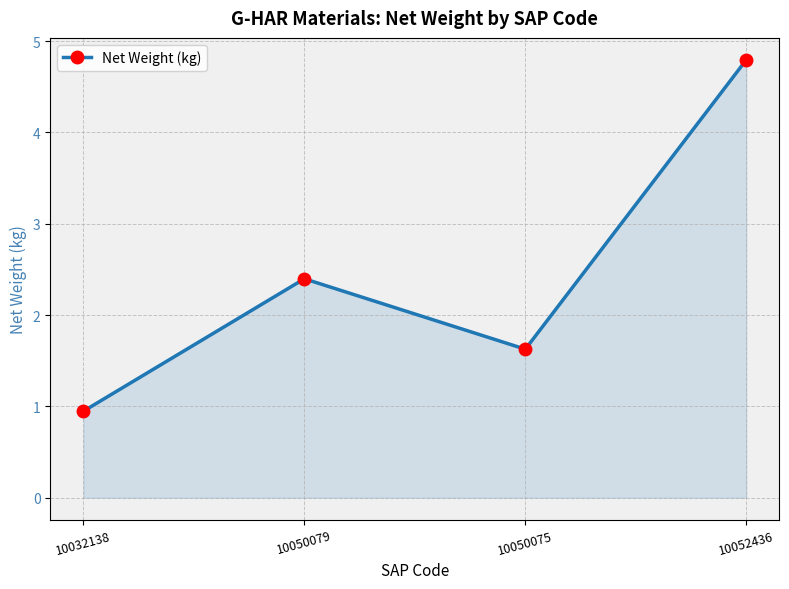

Read the value at 10050079.

2.4